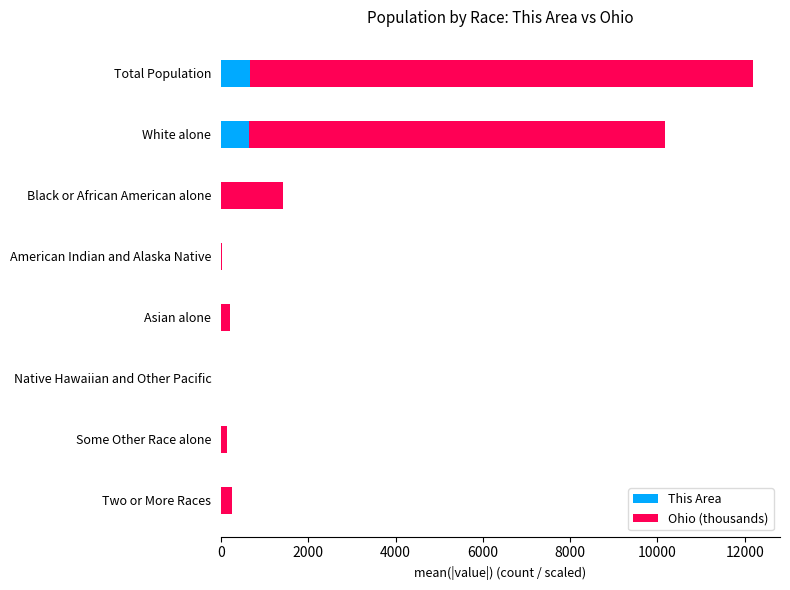

Count the number of data series in this chart.

2